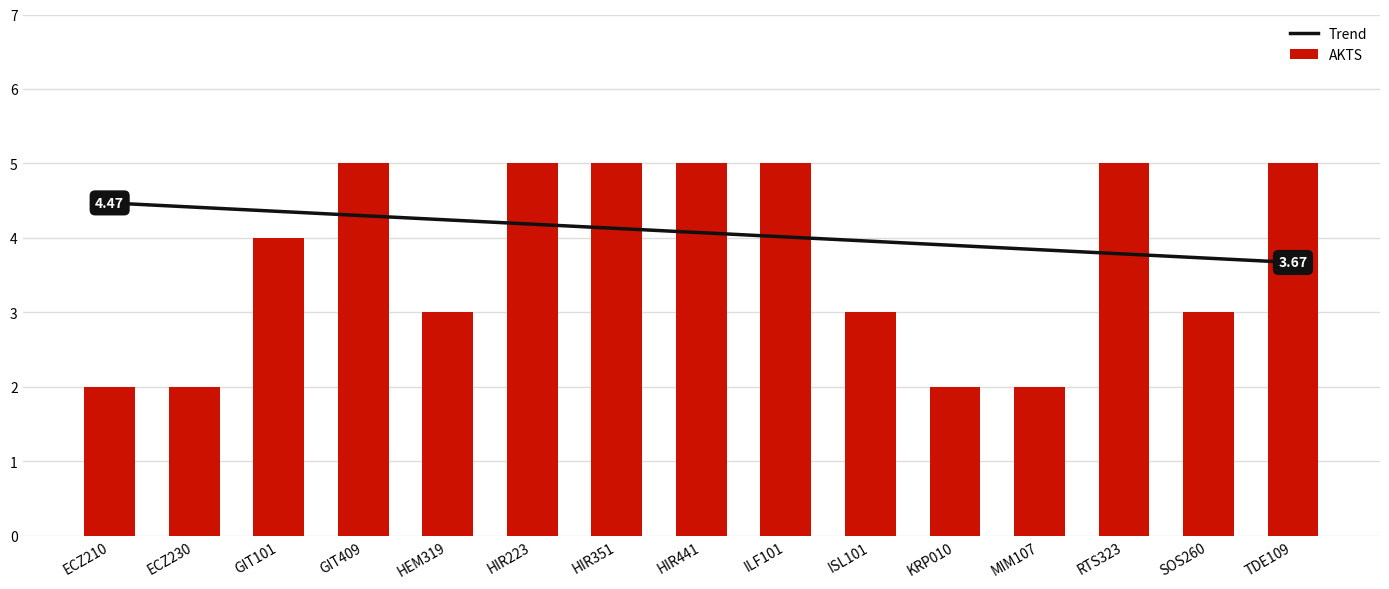

Reading left to right, what are all the values shown in this chart?

Trend: ECZ210=4.5	ECZ230=4.4	GIT101=4.4	GIT409=4.3	HEM319=4.2	HIR223=4.2	HIR351=4.1	HIR441=4.1	ILF101=4.0	ISL101=4.0	KRP010=3.9	MIM107=3.8	RTS323=3.8	SOS260=3.7	TDE109=3.7
AKTS: ECZ210=2.0	ECZ230=2.0	GIT101=4.0	GIT409=5.0	HEM319=3.0	HIR223=5.0	HIR351=5.0	HIR441=5.0	ILF101=5.0	ISL101=3.0	KRP010=2.0	MIM107=2.0	RTS323=5.0	SOS260=3.0	TDE109=5.0